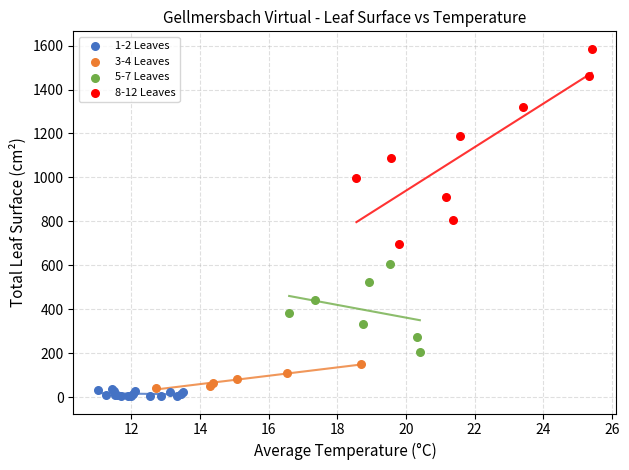

Which series contains the highest Y value?

8-12 Leaves